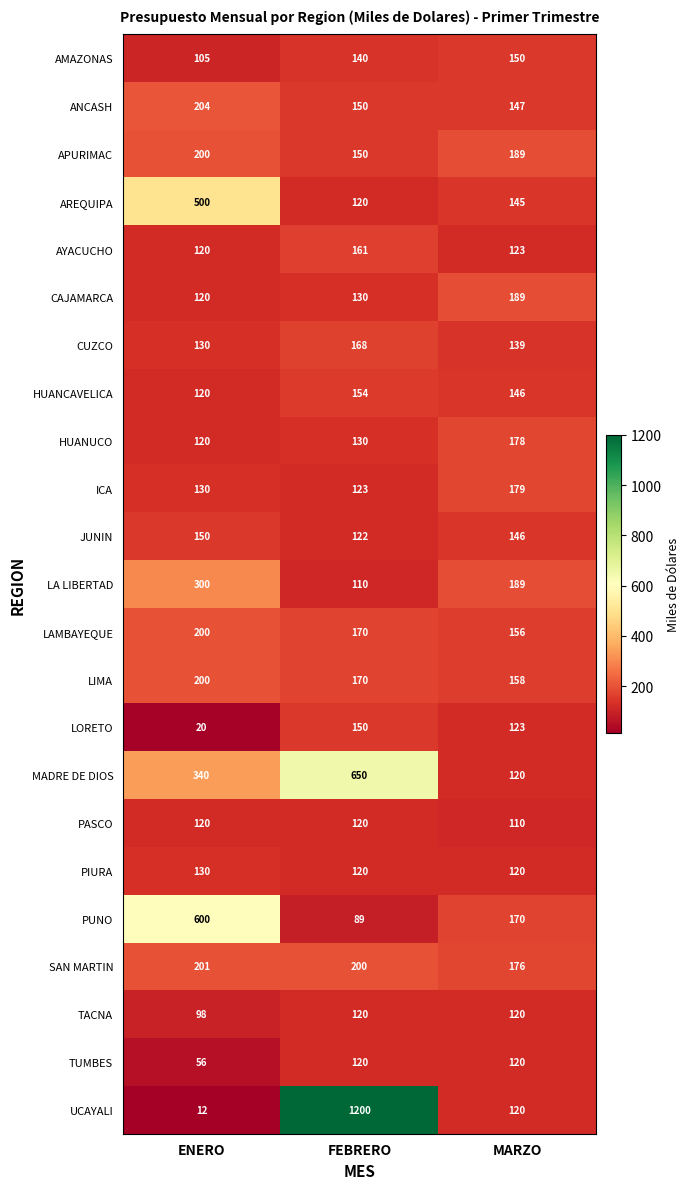

Rank the categories by AMAZONAS value from highest to lowest.

MARZO, FEBRERO, ENERO